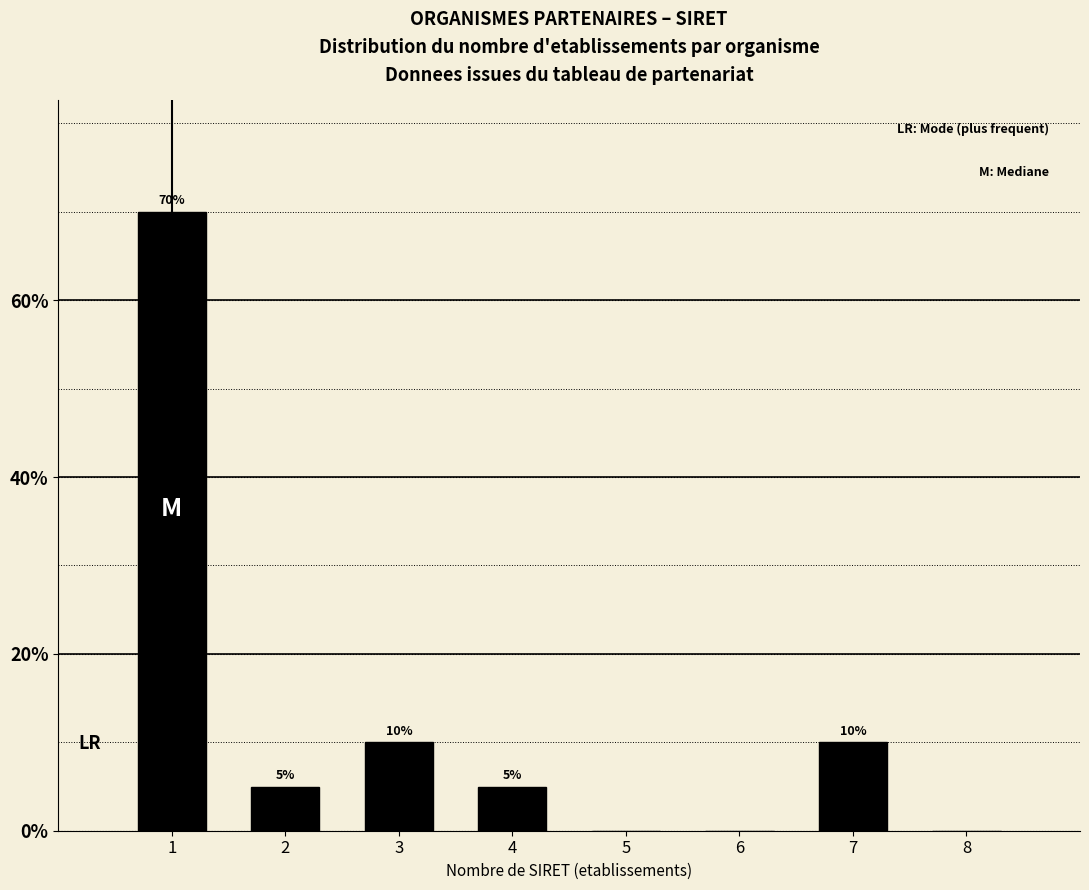

Reading left to right, extract all data points from this chart.

1=70	2=5	3=10	4=5	5=0	6=0	7=10	8=0